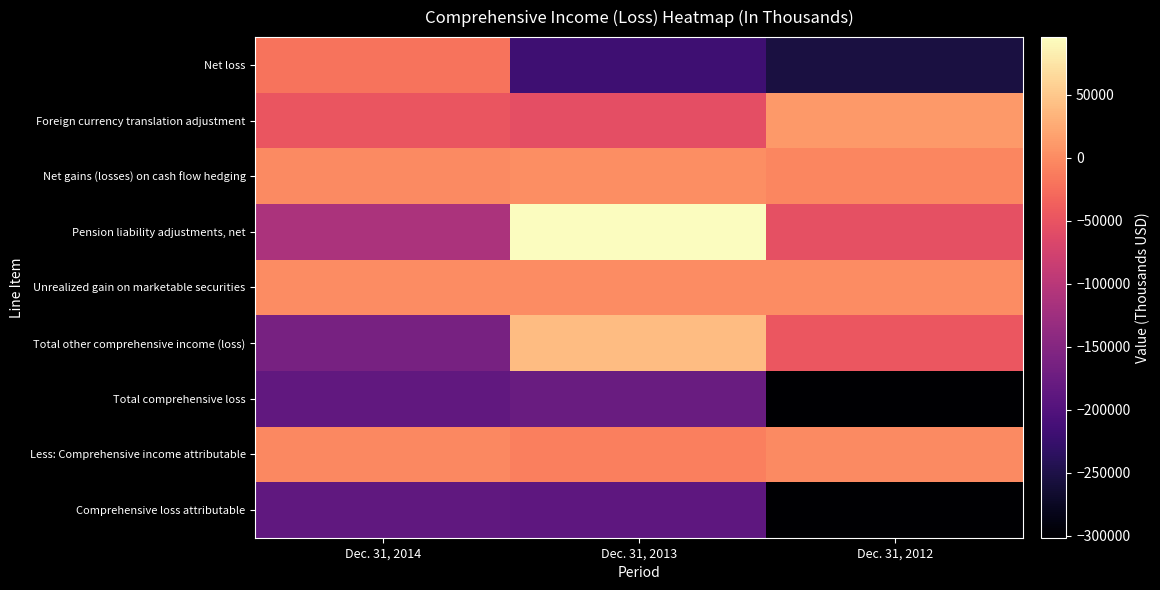

What is the difference between the highest and lowest values at Dec. 31, 2013?

313792